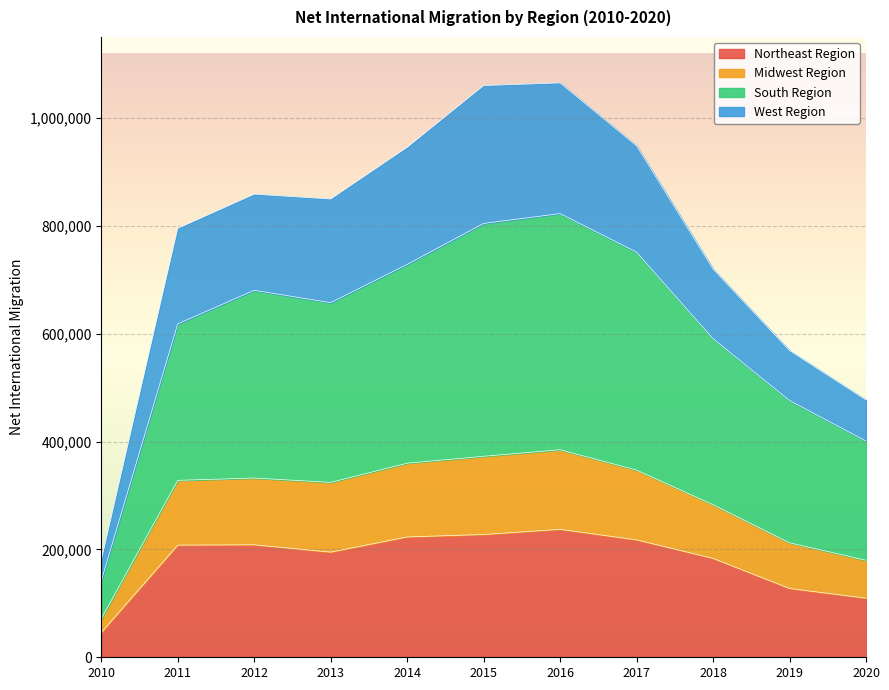

Which label corresponds to the smallest value in the chart?

2010